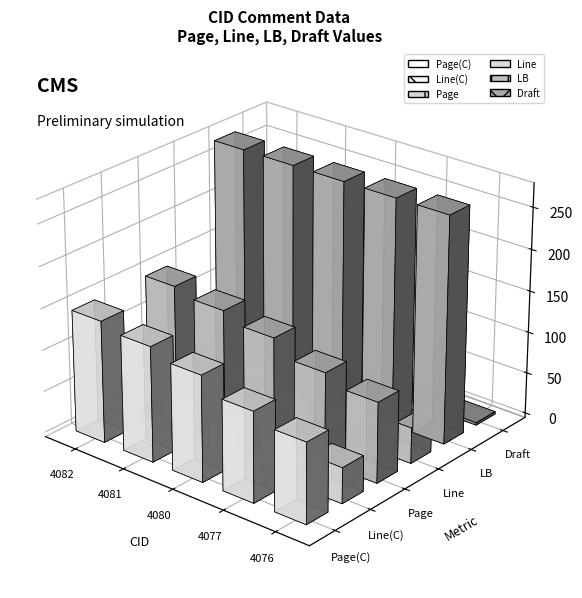

Is it true that Line(C) equals 54 at 4080?

False